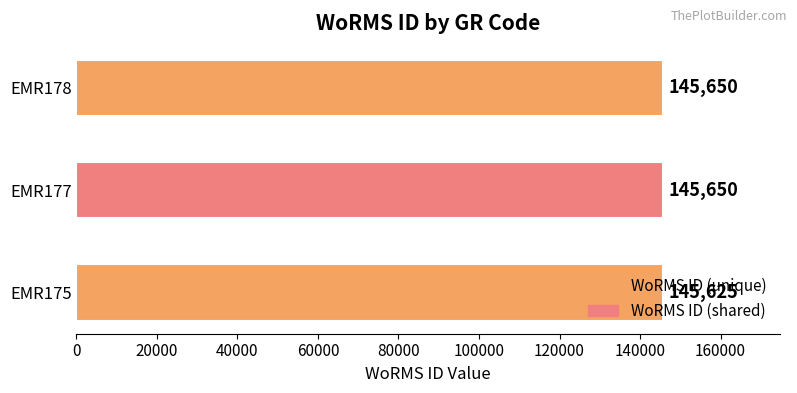

True or false: the data shows 252092 at EMR177.

False